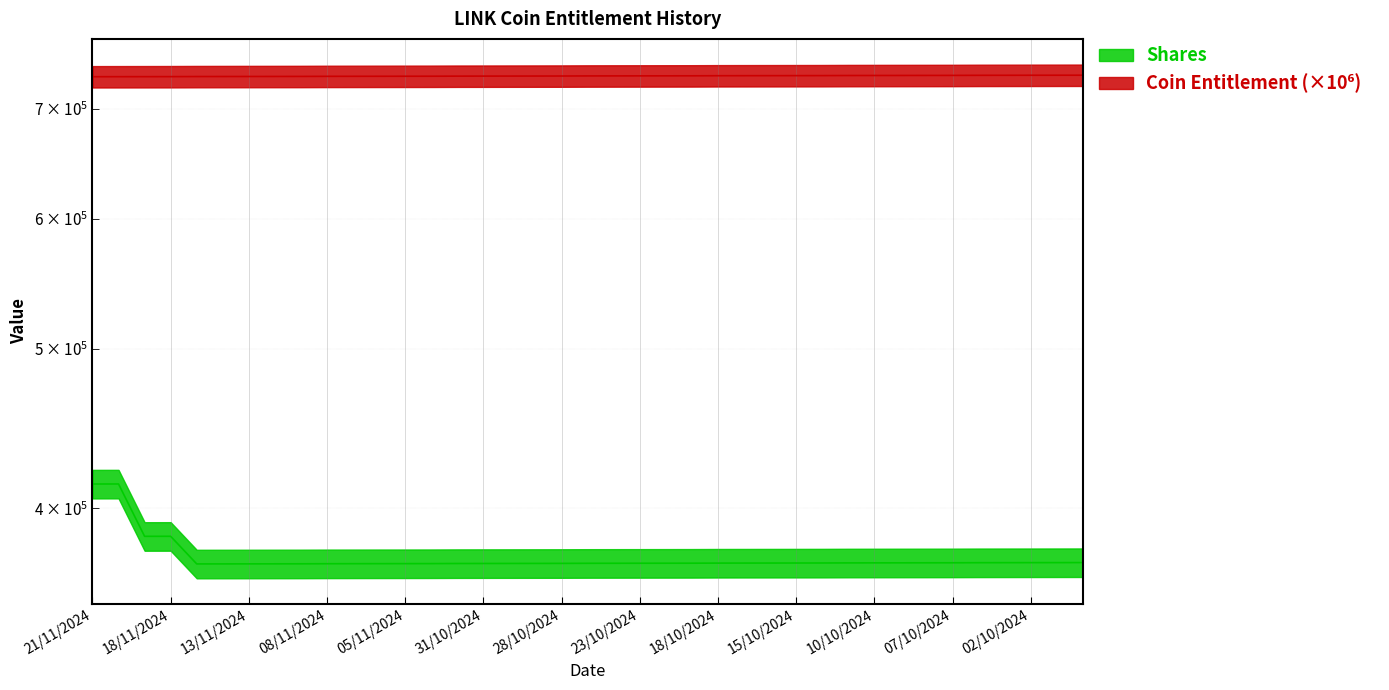

What is the label of the 32nd point from the left?

09/10/2024